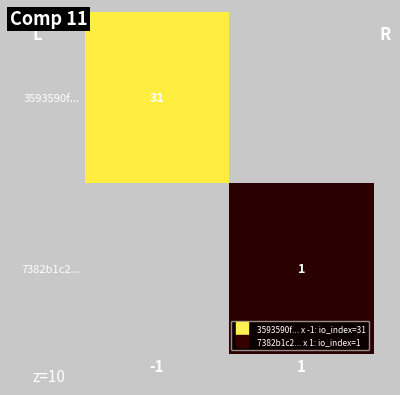

What is the average value of the 3593590f... series?

16